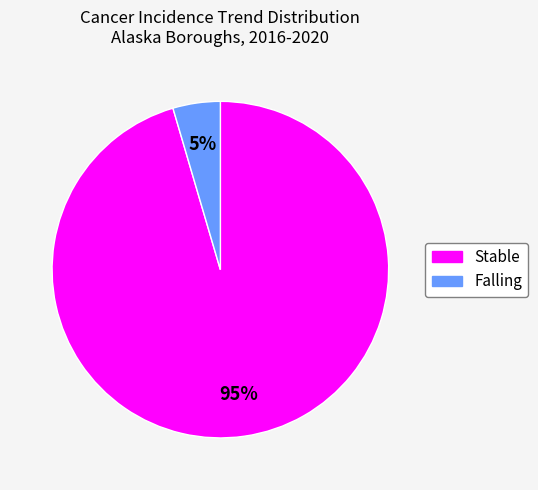

Does any single category account for the majority?

Yes